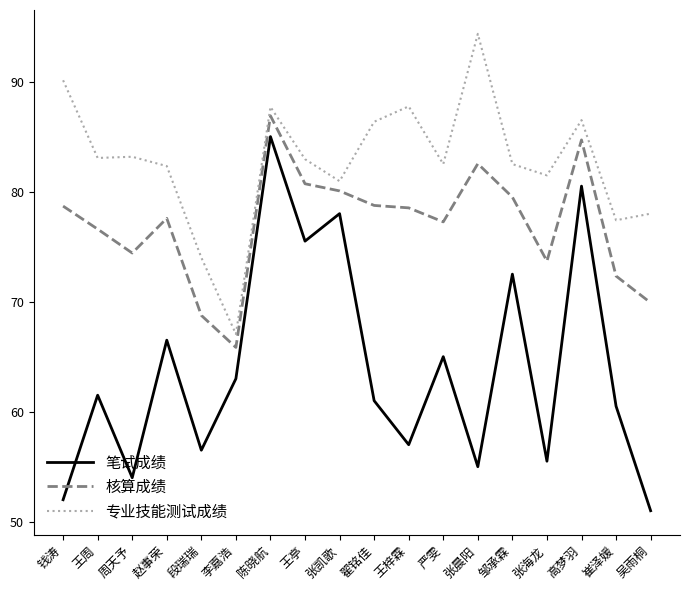

True or false: 专业技能测试成绩 has a value of 86.5 at 高梦羽.

True